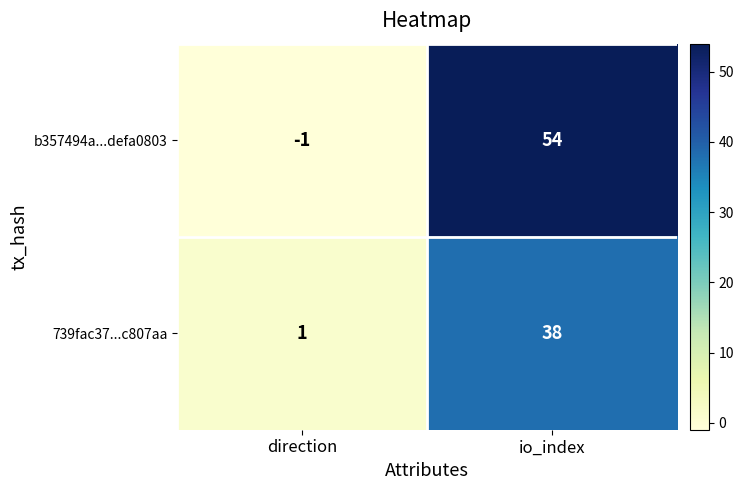

What is the average value of the 739fac37...c807aa series?

20